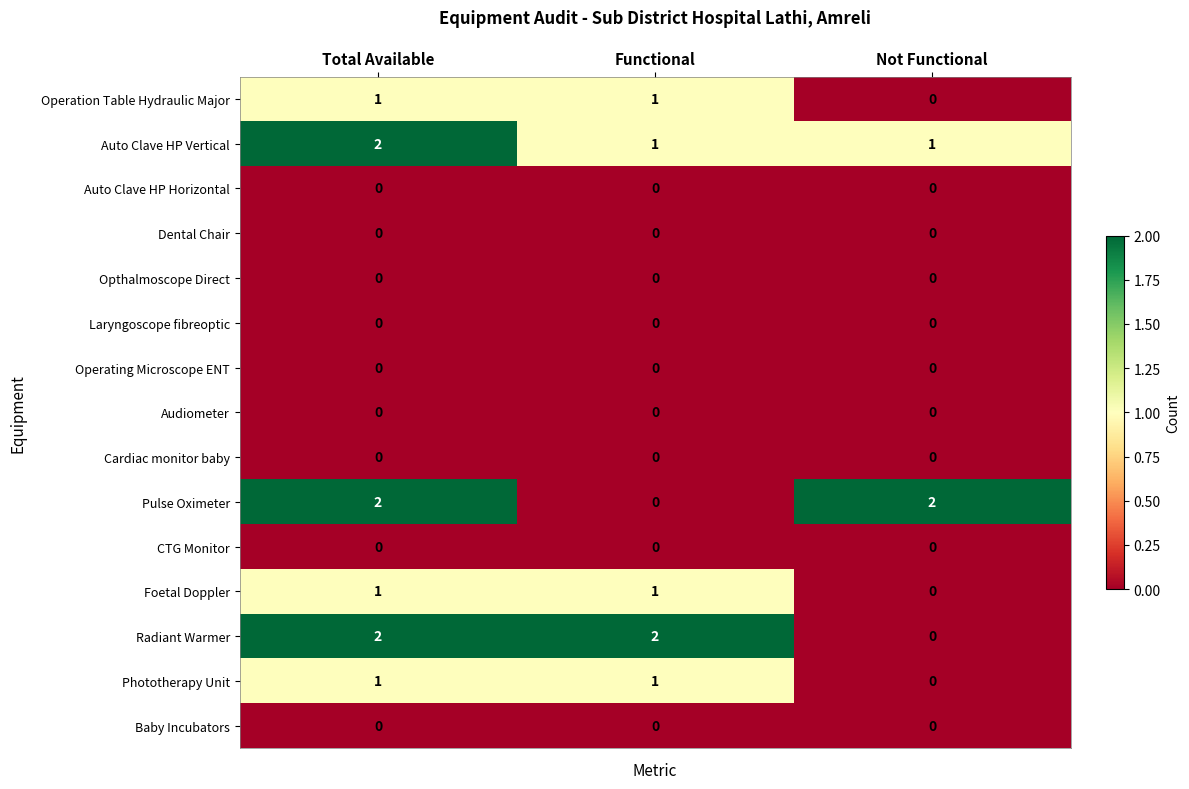

Between Total Available and Functional, which series saw the biggest shift?

Pulse Oximeter